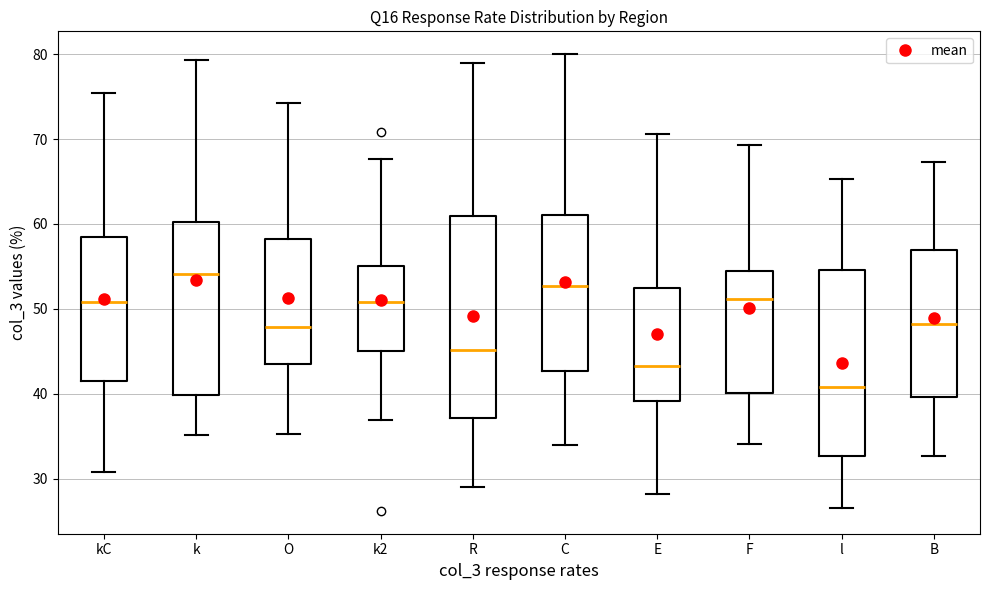

Which box's median line is the lowest?

l